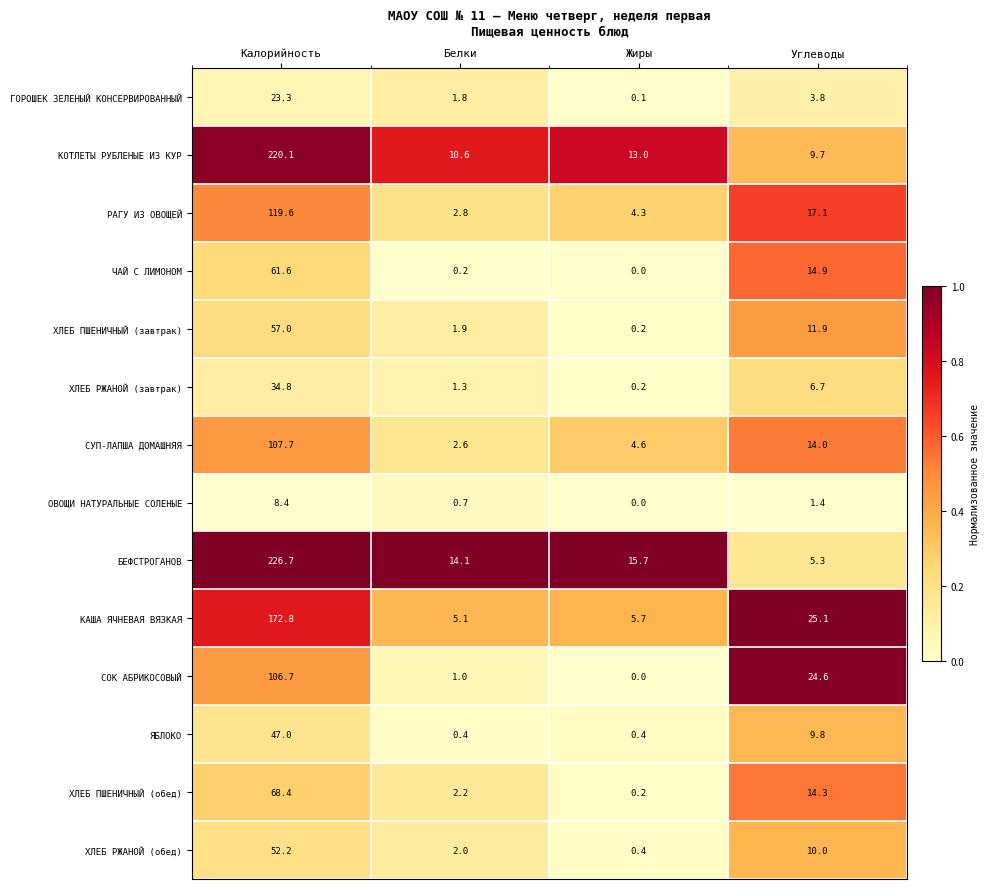

What is the difference between the maximum and minimum values in the ЧАЙ С ЛИМОНОМ series?

61.6